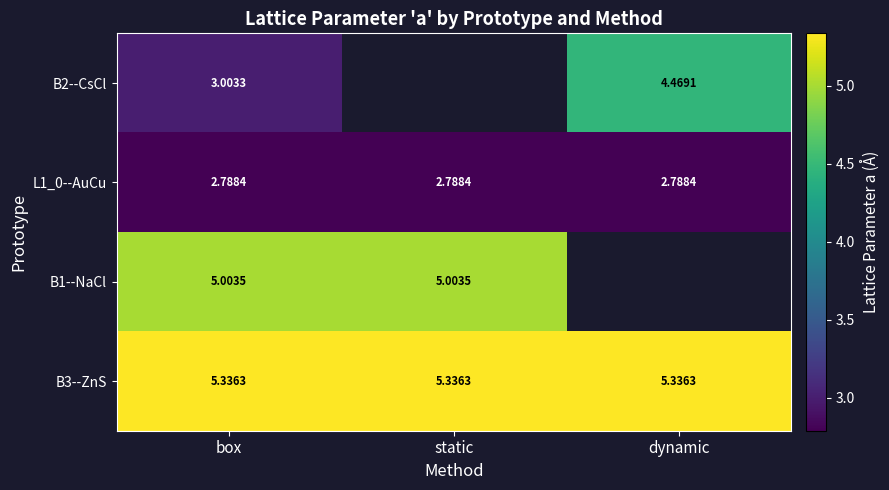

List the series in order of their peak value, highest first.

B3--ZnS, B1--NaCl, B2--CsCl, L1_0--AuCu